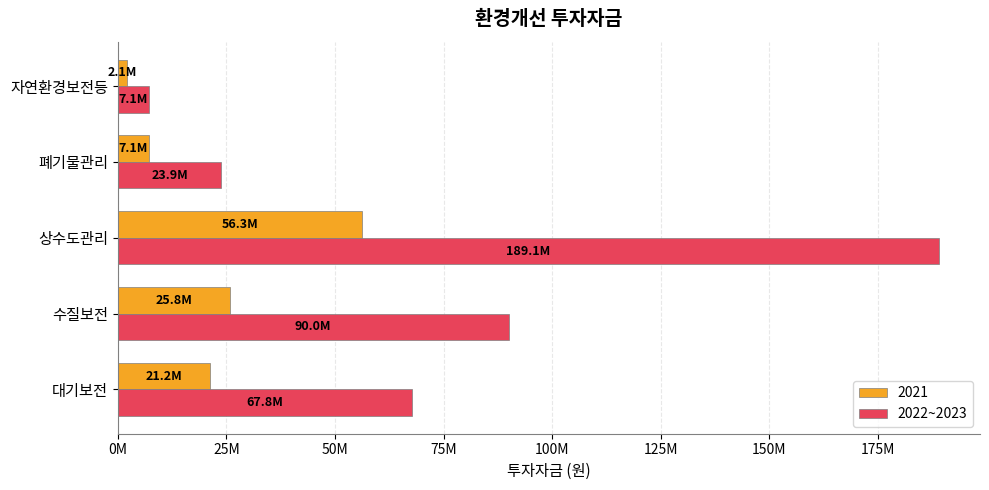

What are all the series names shown in the legend?

2021, 2022~2023